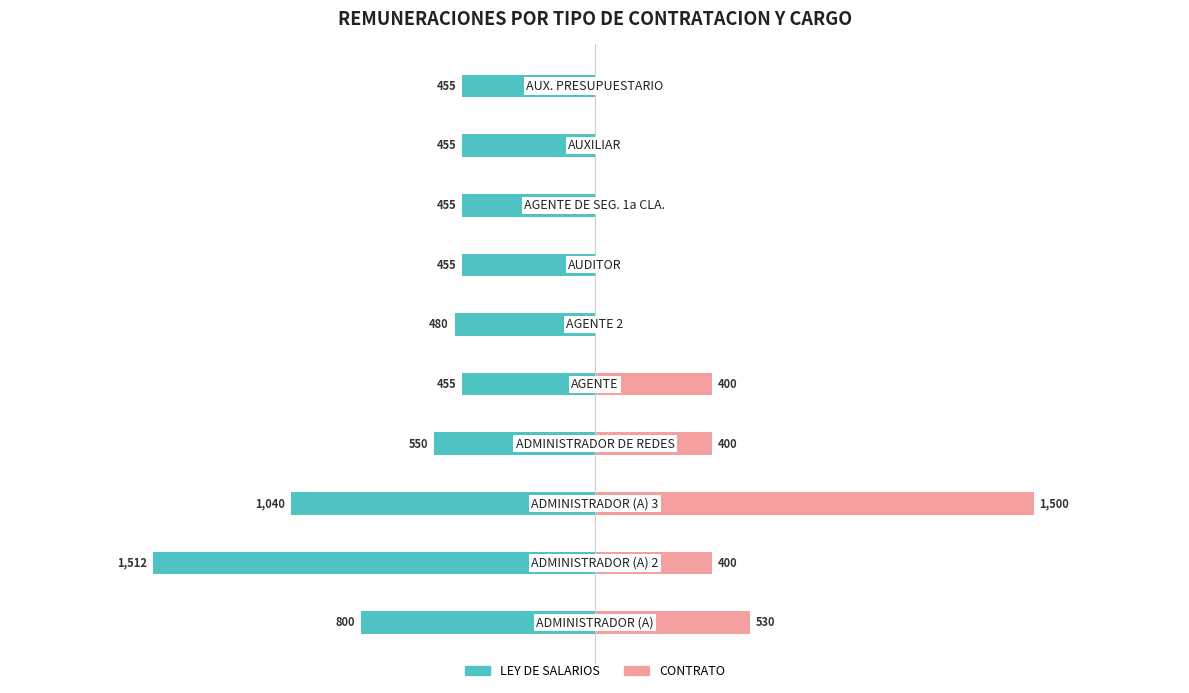

How many bars are there in each group?

2